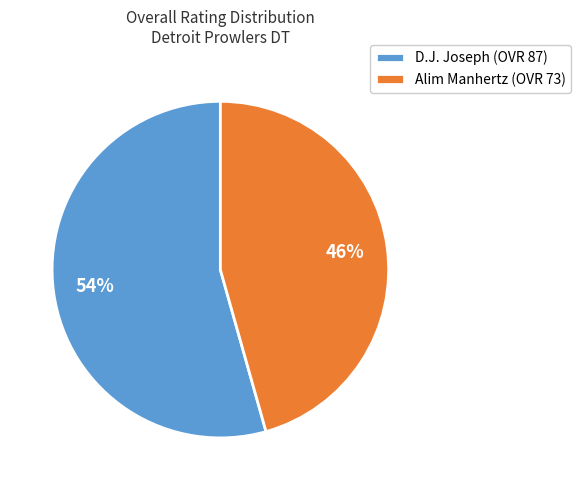

What percentage is the D.J. Joseph slice, to the nearest percent?

54%